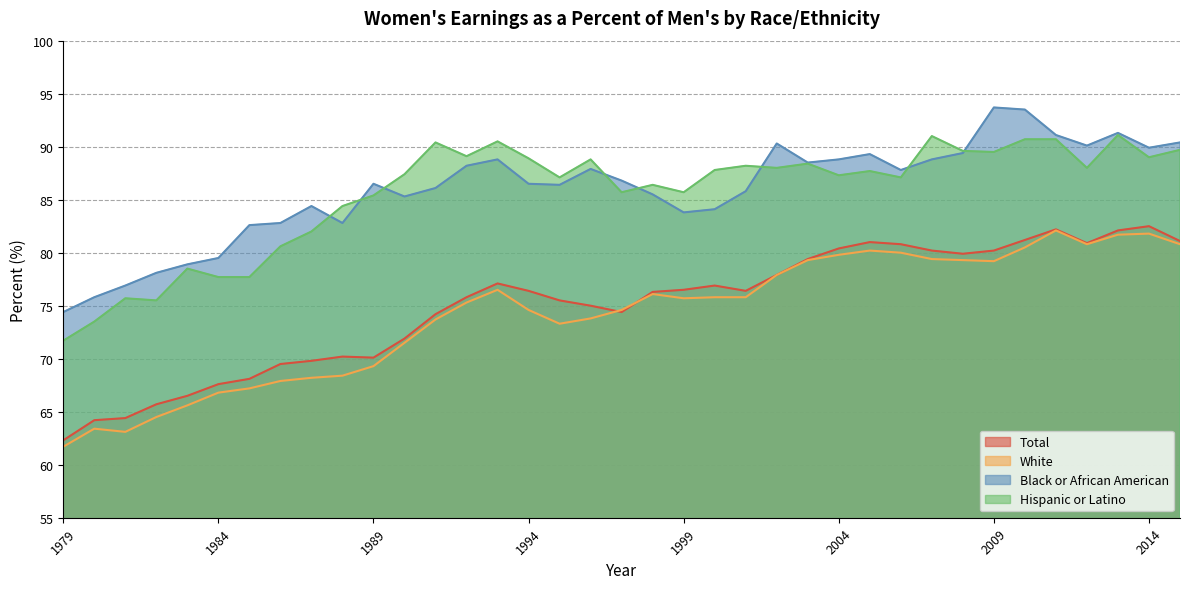

Reading left to right, list all the values displayed in this chart.

Total: 62.3	64.2	64.4	65.7	66.5	67.6	68.1	69.5	69.8	70.2	70.1	71.9	74.2	75.8	77.1	76.4	75.5	75.0	74.4	76.3	76.5	76.9	76.4	77.9	79.4	80.4	81.0	80.8	80.2	79.9	80.2	81.2	82.2	80.9	82.1	82.5	81.1
White: 61.7	63.4	63.1	64.5	65.6	66.8	67.2	67.9	68.2	68.4	69.3	71.5	73.7	75.3	76.5	74.6	73.3	73.8	74.6	76.1	75.7	75.8	75.8	77.9	79.3	79.8	80.2	80.0	79.4	79.3	79.2	80.5	82.1	80.8	81.7	81.8	80.8
Black or African American: 74.4	75.8	76.9	78.1	78.9	79.5	82.6	82.8	84.4	82.8	86.5	85.3	86.1	88.2	88.8	86.5	86.4	87.9	86.8	85.5	83.8	84.1	85.8	90.3	88.5	88.8	89.3	87.8	88.8	89.4	93.7	93.5	91.1	90.1	91.3	89.9	90.4
Hispanic or Latino: 71.7	73.5	75.7	75.5	78.5	77.7	77.7	80.6	82.0	84.4	85.4	87.4	90.4	89.1	90.5	88.9	87.1	88.8	85.7	86.4	85.7	87.8	88.2	88.0	88.4	87.3	87.7	87.1	91.0	89.6	89.5	90.7	90.7	88.0	91.1	89.0	89.7